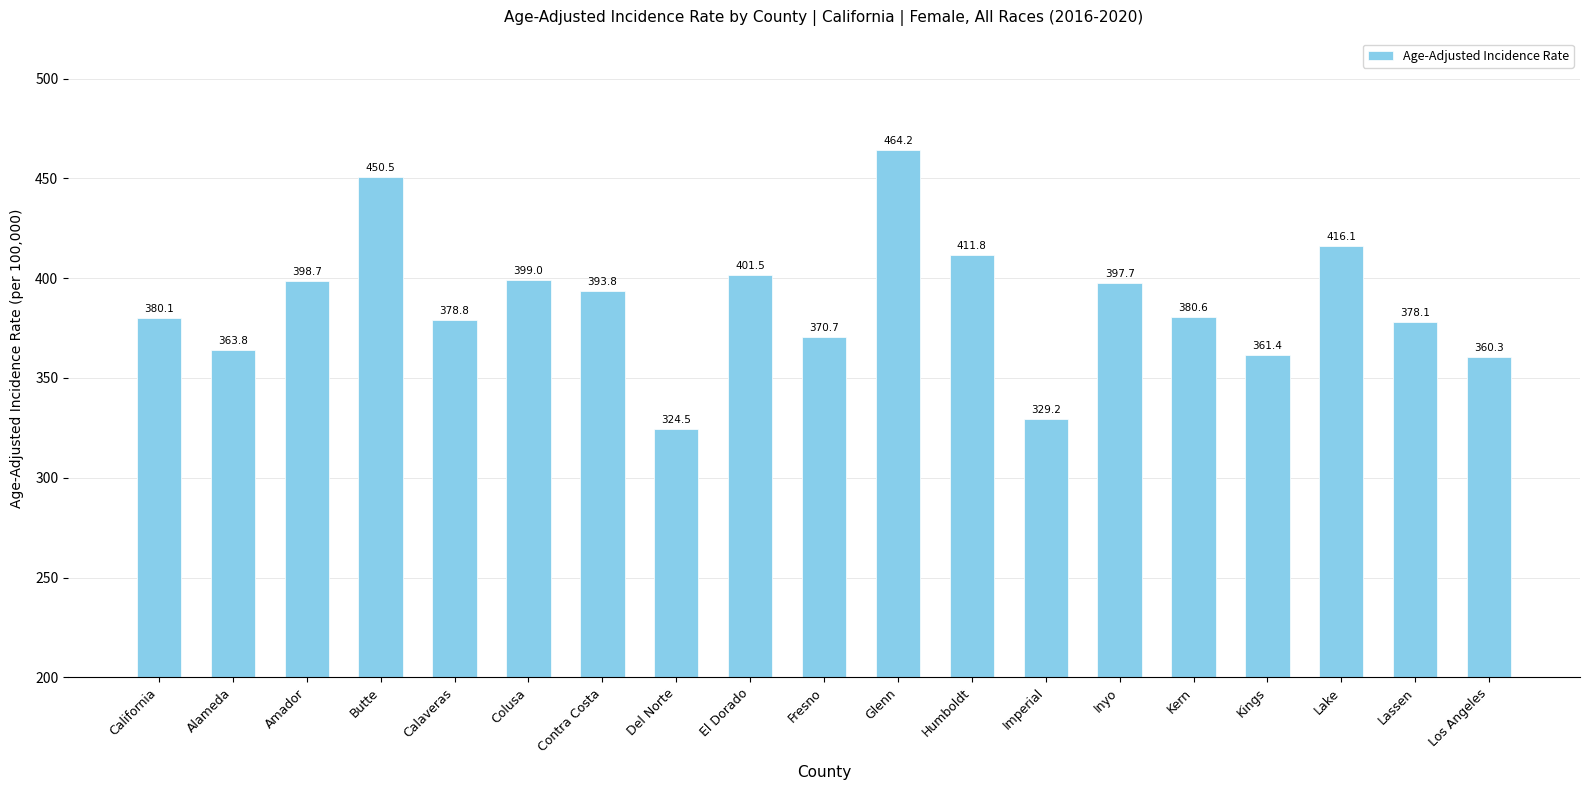

Rank the categories by value from lowest to highest.

Del Norte, Imperial, Los Angeles, Kings, Alameda, Fresno, Lassen, Calaveras, California, Kern, Contra Costa, Inyo, Amador, Colusa, El Dorado, Humboldt, Lake, Butte, Glenn